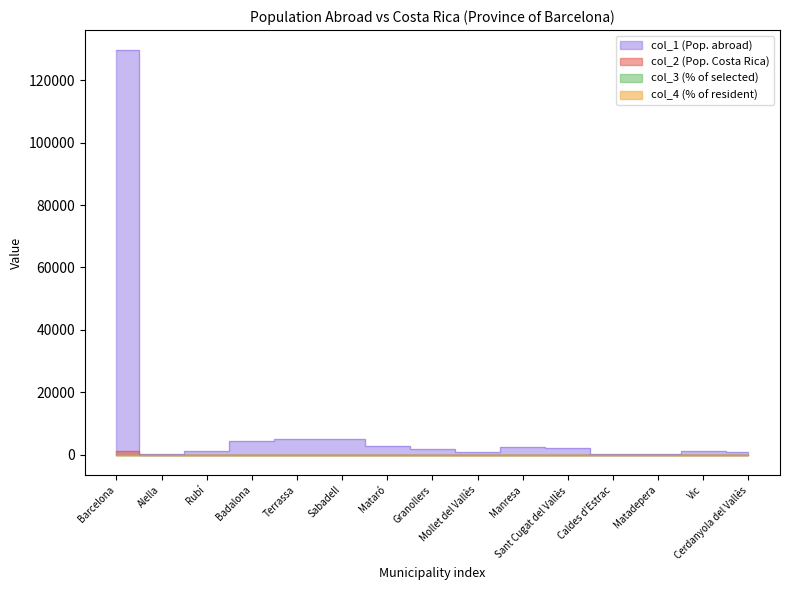

What is the sum of the col_3 (% of selected) values at Vic and Manresa?

0.9